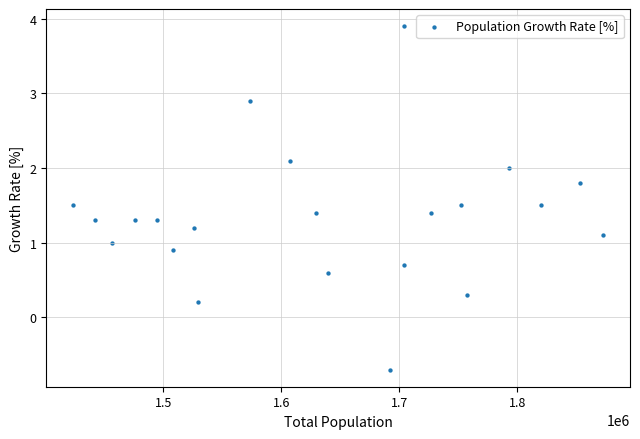

What is the range of X values (max minus min)?

449851.0